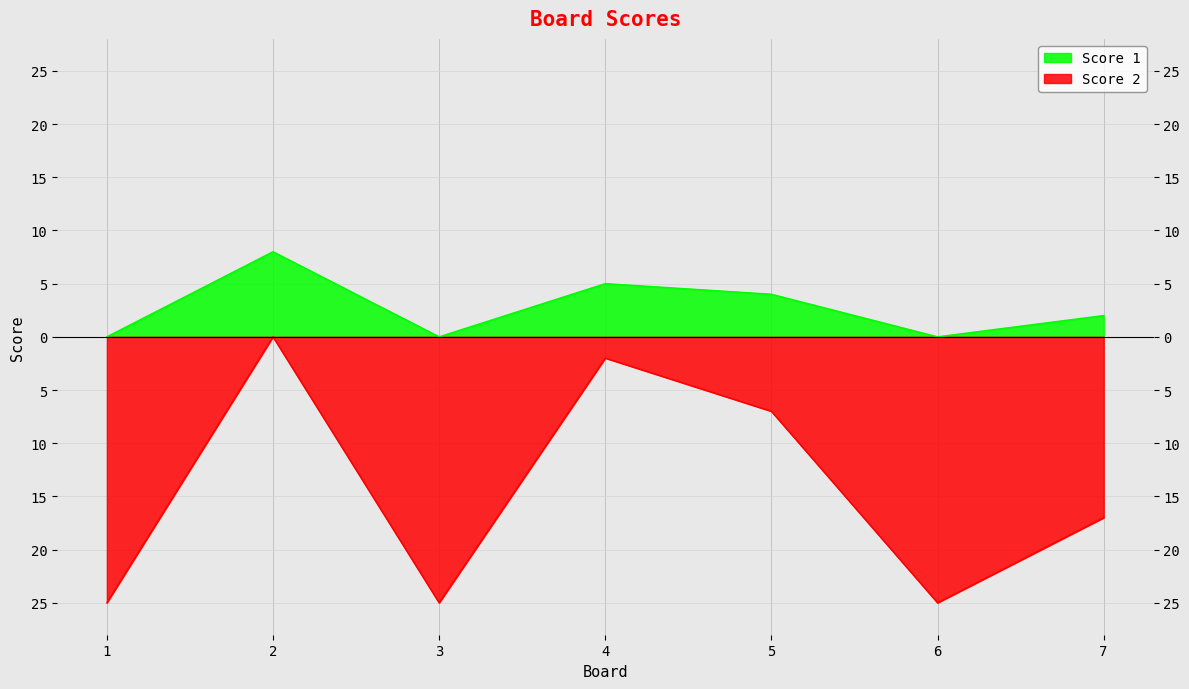

Reading left to right, what are all the values shown in this chart?

Score 1: 1=0	2=8	3=0	4=5	5=4	6=0	7=2
Score 2: 1=-25	2=0	3=-25	4=-2	5=-7	6=-25	7=-17